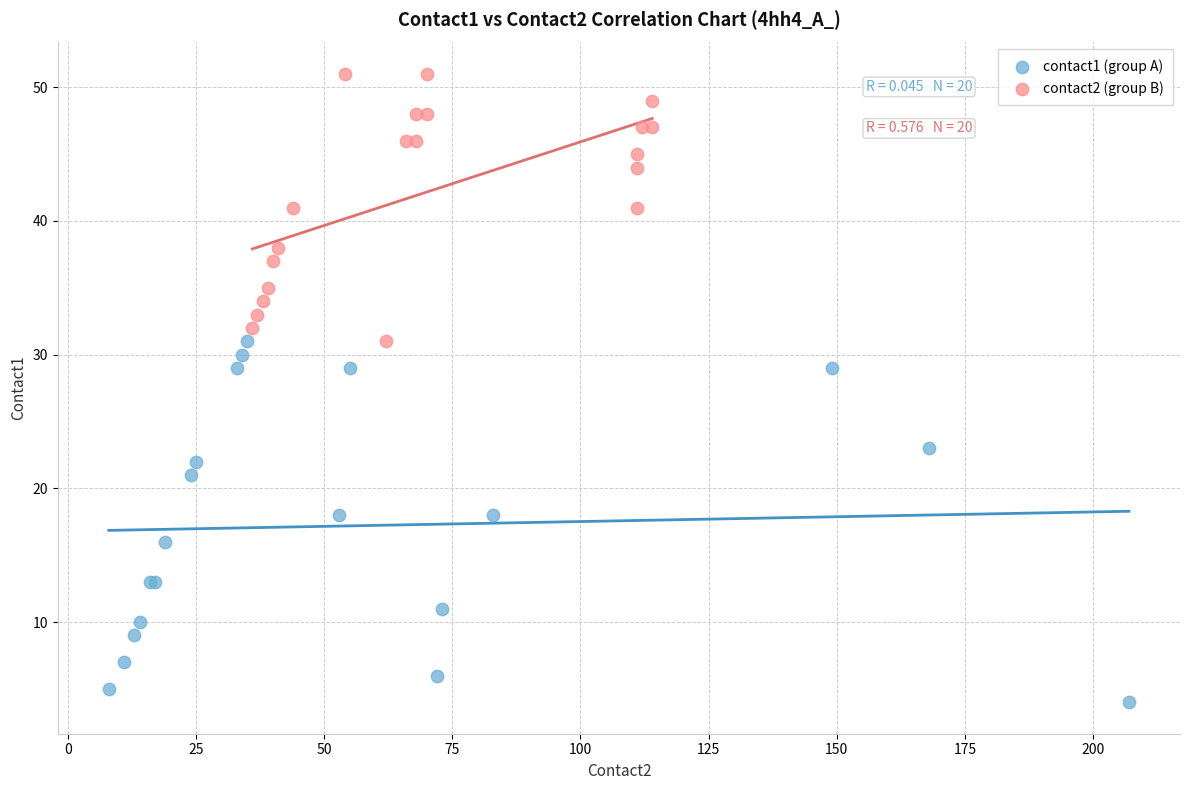

What are all the series names shown in the legend?

contact1 (group A), contact2 (group B)